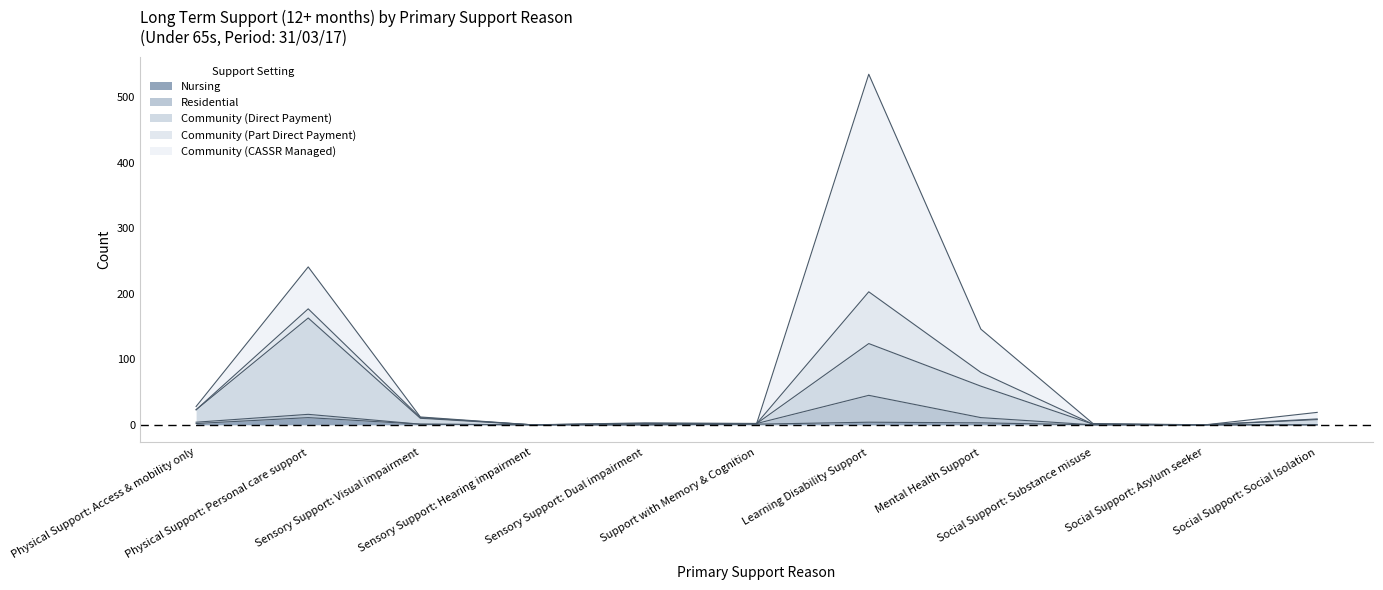

What are all the series names shown in the legend?

Nursing, Residential, Community (Direct Payment), Community (Part Direct Payment), Community (CASSR Managed)